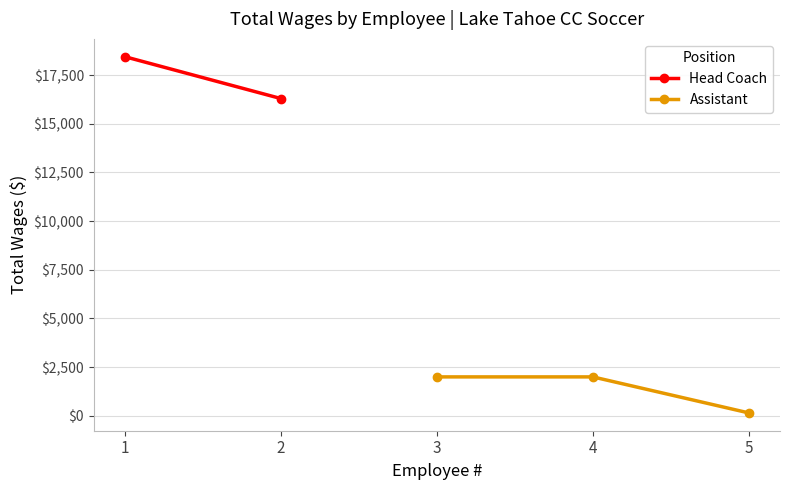

What is the maximum value for Assistant?

2000